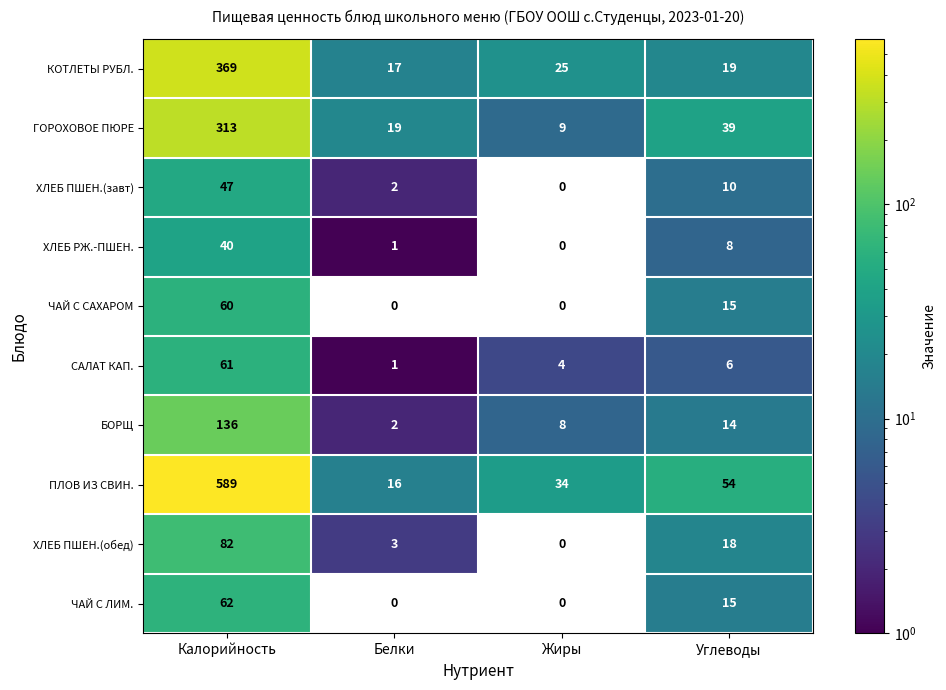

The value of БОРЩ at Белки is 3. True or false?

False